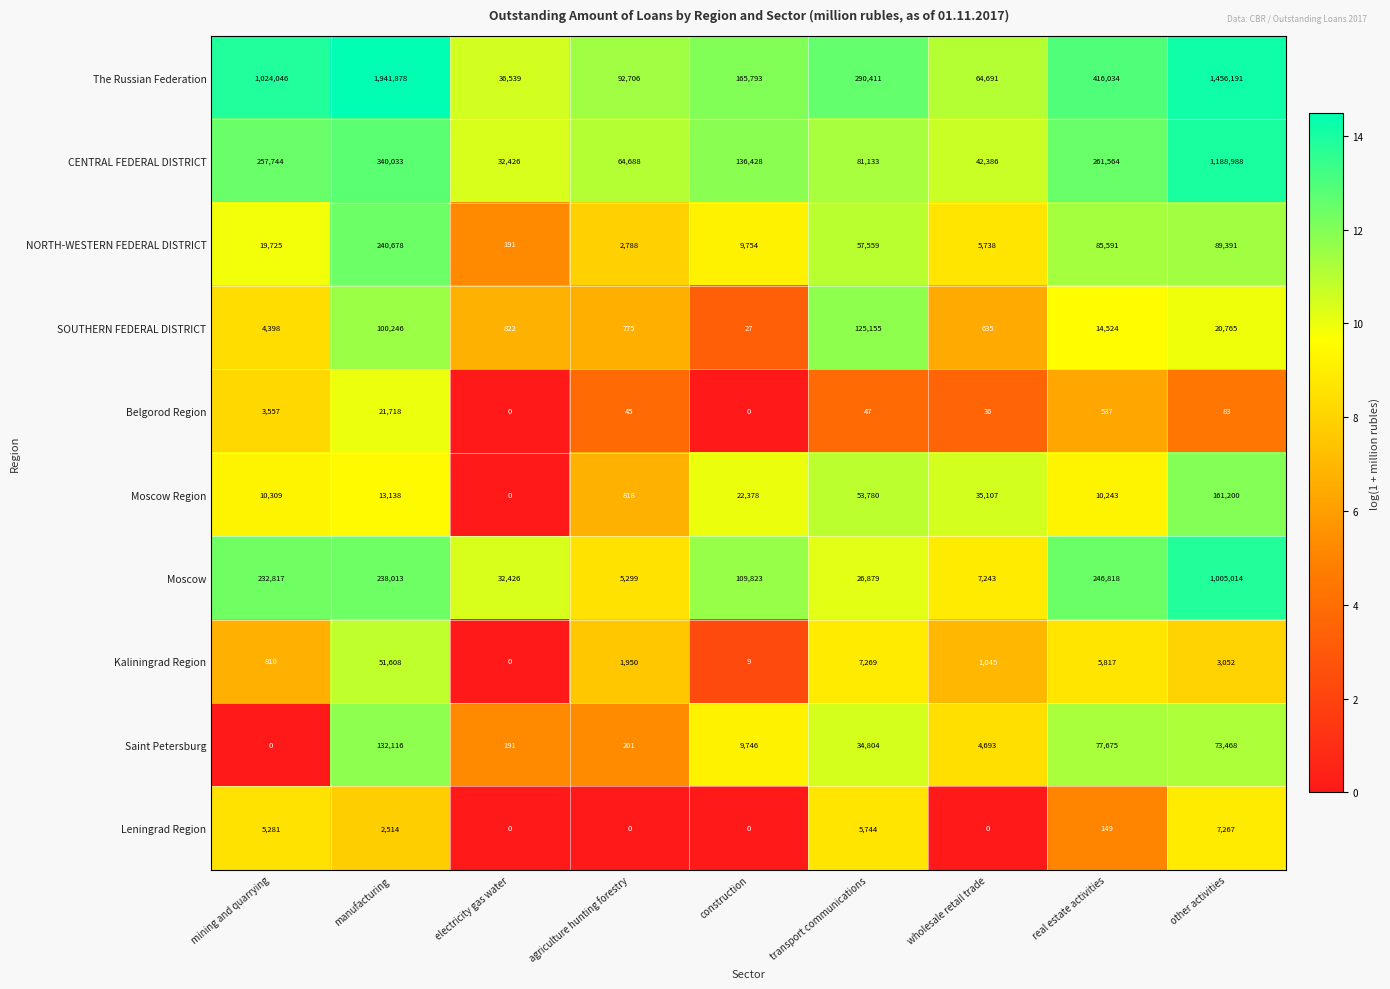

What is the difference between the highest and lowest values at electricity gas water?

36539